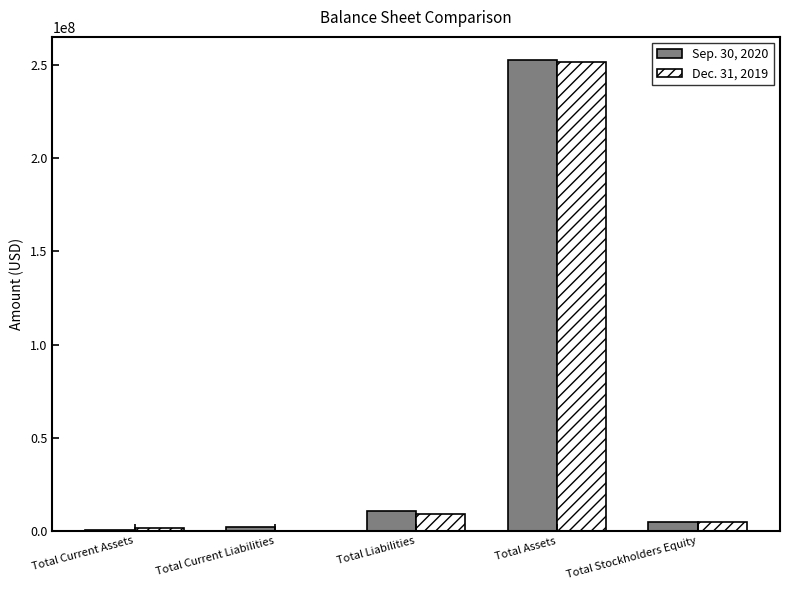

Does the chart contain stacked bars?

No